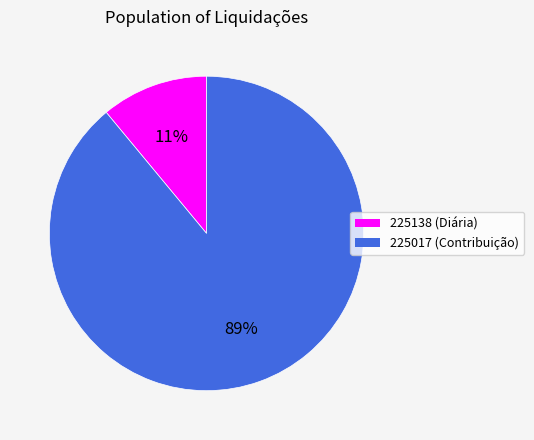

To the nearest percent, what is the combined percentage of 225017 and 225138?

100%